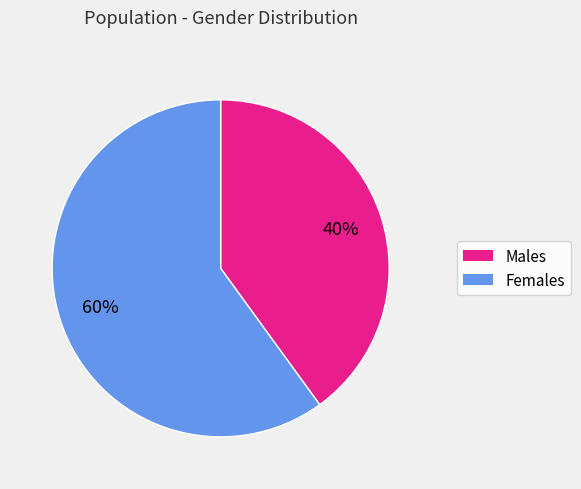

Does any single category account for the majority?

Yes